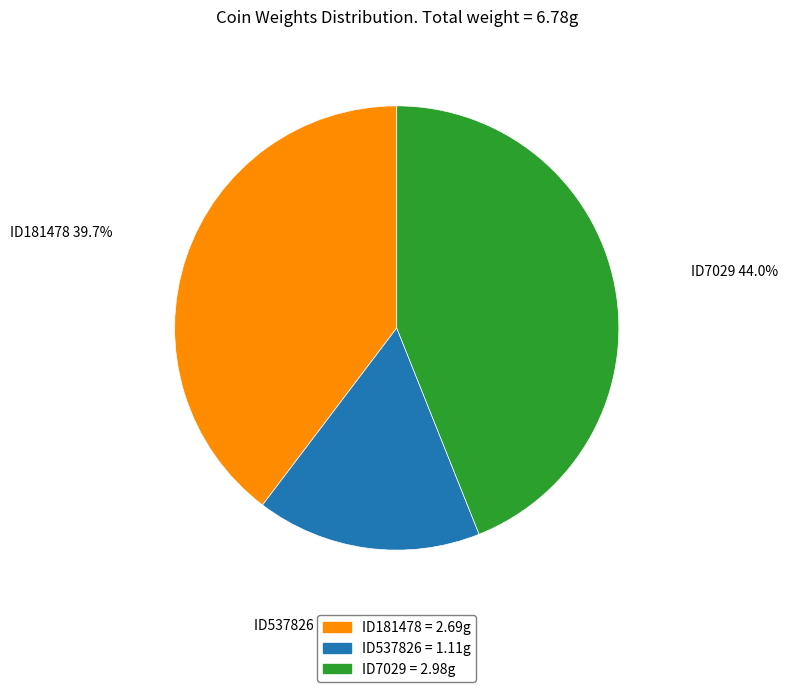

What is the smallest slice in the pie chart?

ID537826